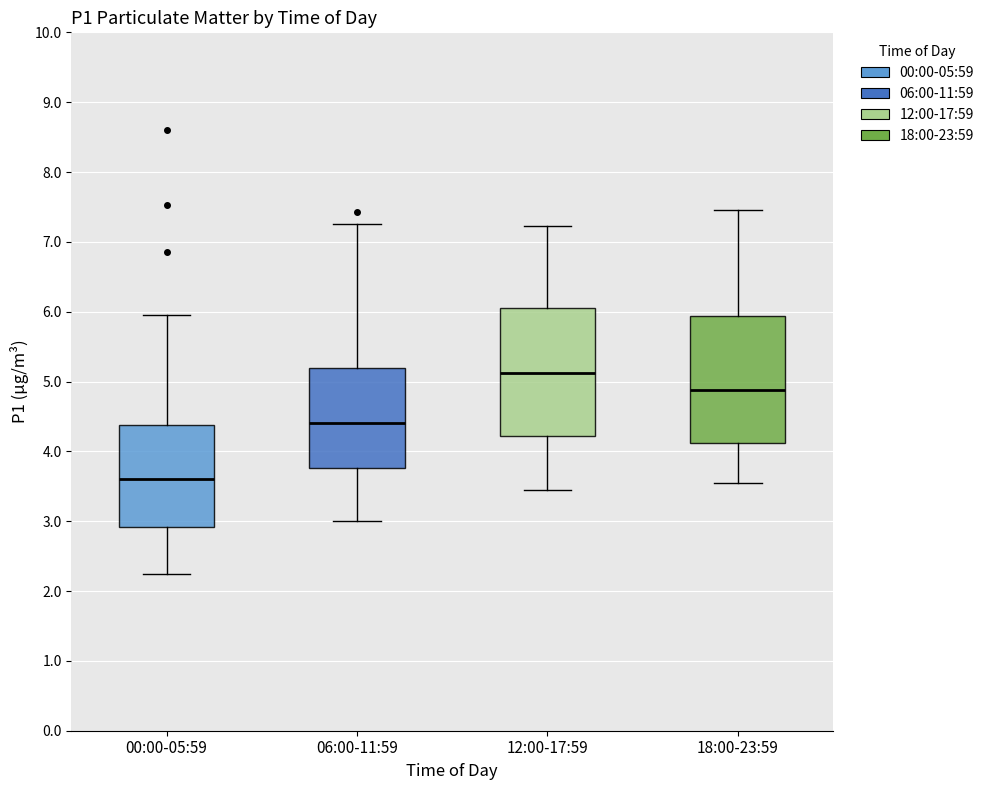

Reading left to right, transcribe this box plot: for each box, give where its median line is, the range the box spans, and where its two whiskers end, as read against the y-axis. The values are not printed on the chart, so give them approximately, as read against the axis.

00:00-05:59: median 3.6, box 2.9 to 4.4, whiskers 2.3 to 6.0
06:00-11:59: median 4.4, box 3.8 to 5.2, whiskers 3.0 to 7.3
12:00-17:59: median 5.1, box 4.2 to 6.1, whiskers 3.5 to 7.2
18:00-23:59: median 4.9, box 4.1 to 5.9, whiskers 3.6 to 7.5